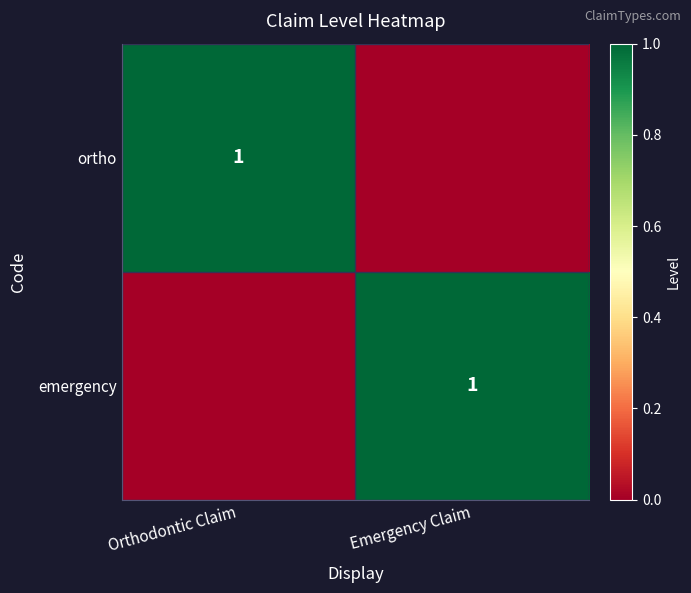

The value of emergency at Emergency Claim is 0. True or false?

False